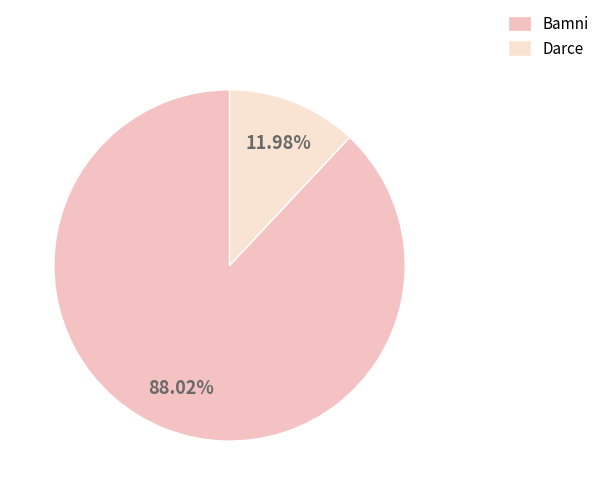

To the nearest percent, what portion does Bamni represent?

88%